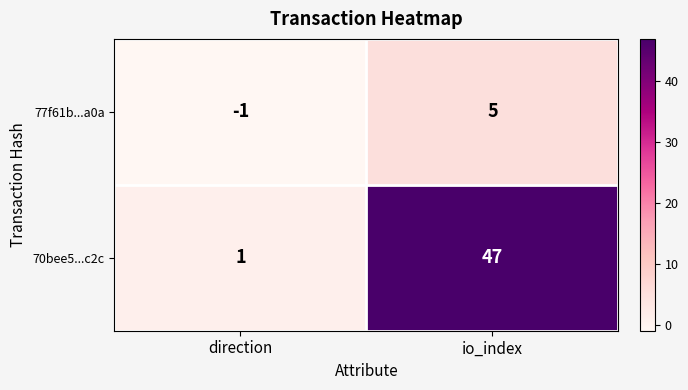

Reading right to left, what are all the values shown in this chart?

77f61b...a0a: io_index=5	direction=-1
70bee5...c2c: io_index=47	direction=1